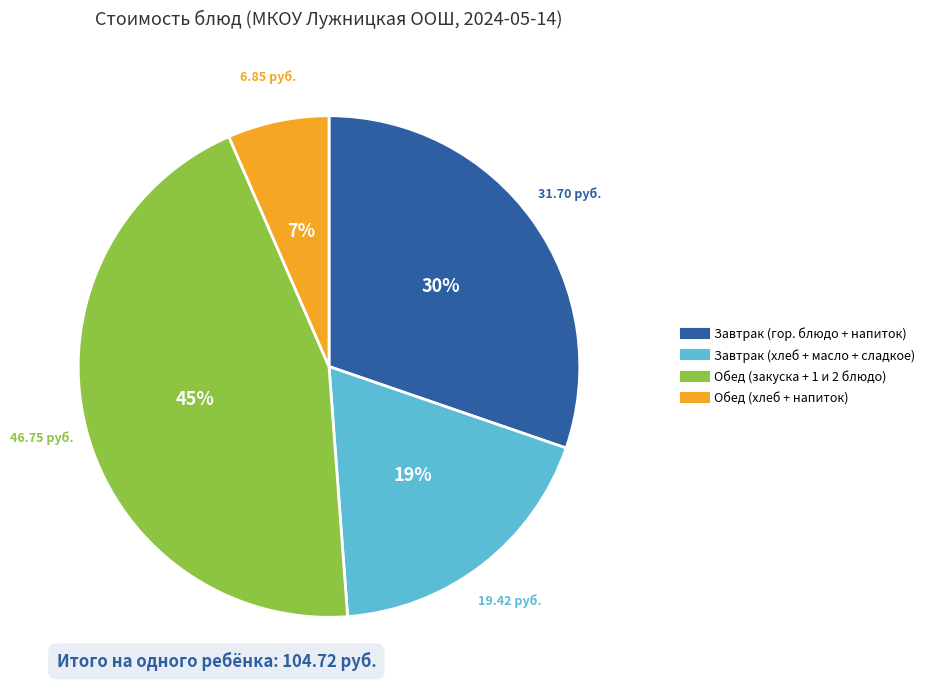

Is there any slice that represents more than half of the pie?

No